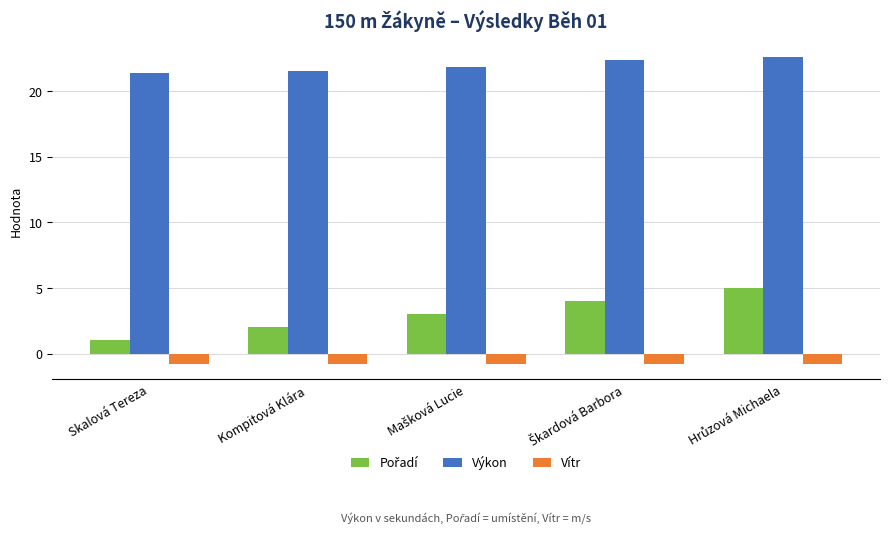

What is the minimum value shown in the chart?

-0.8